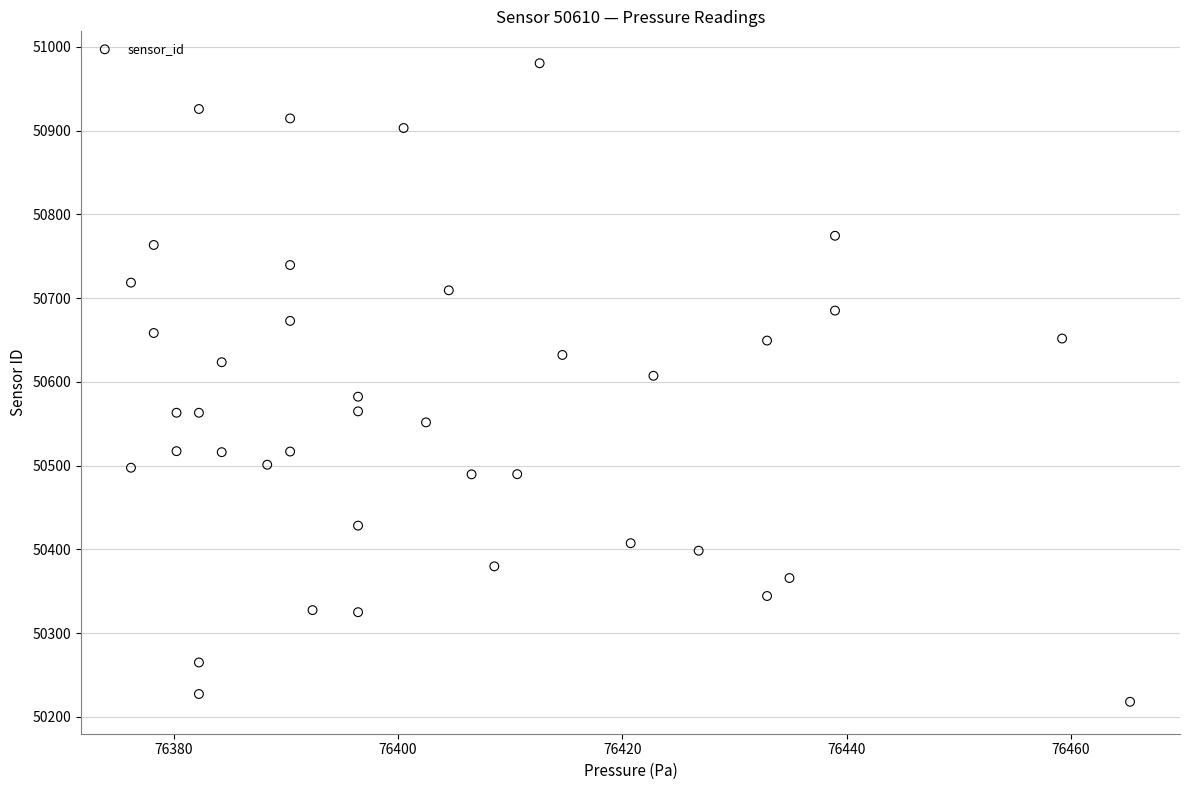

What is the range of X values (max minus min)?

89.1